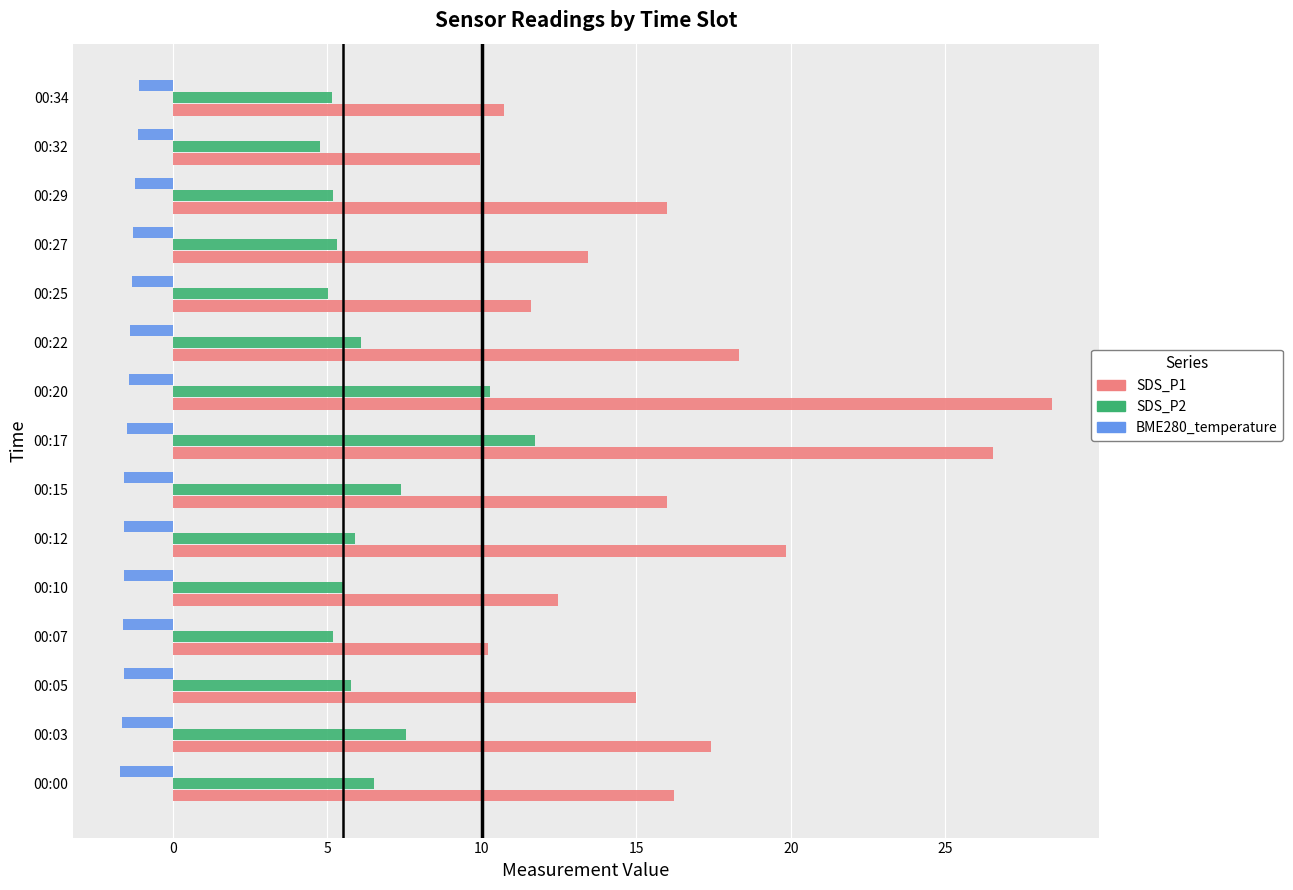

What is the difference between the second highest and minimum values in the BME280_temperature series?

0.6